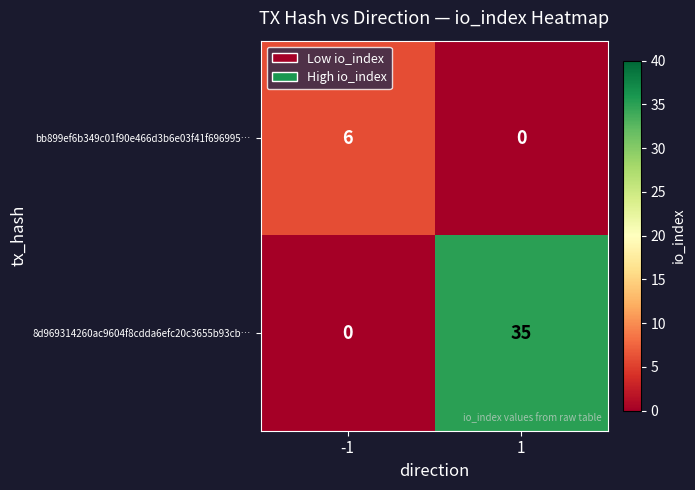

The value of 8d969314260ac9604f8cdda6efc20c3655b93cb… at -1 is 15. True or false?

False